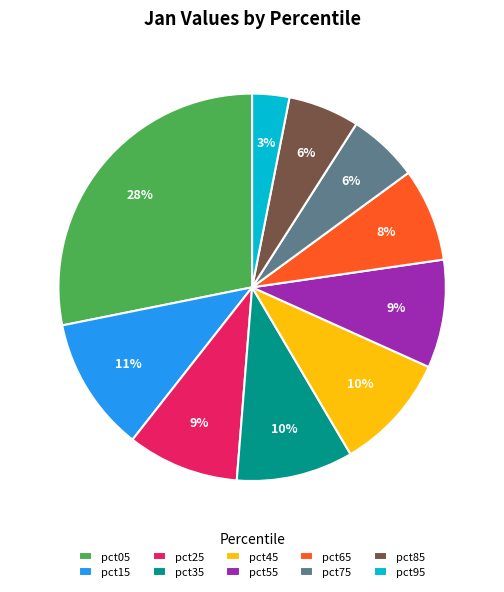

To the nearest percent, what is the difference between the largest and smallest slice percentages?

25%